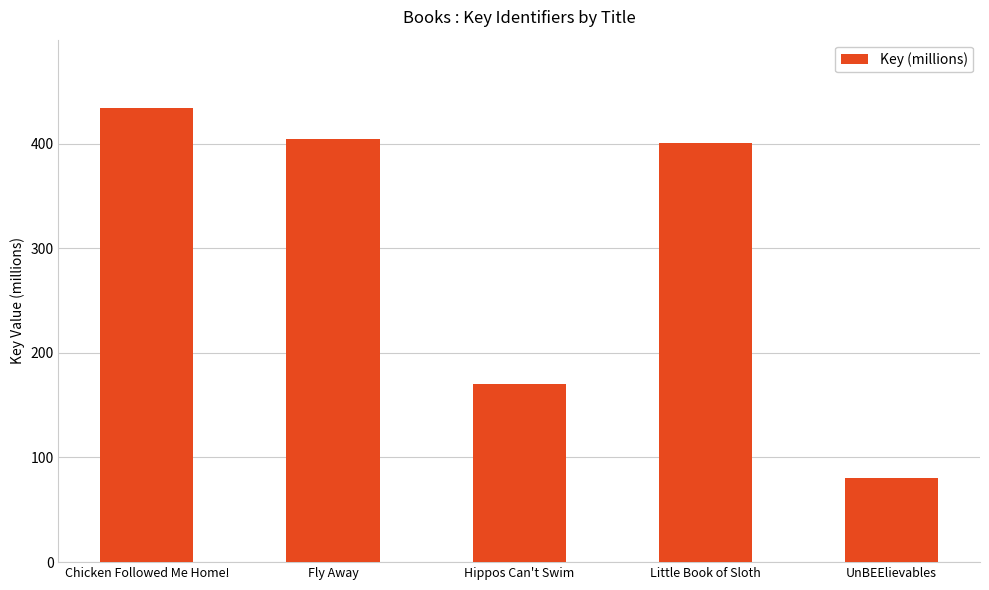

Does the chart contain any negative values?

No